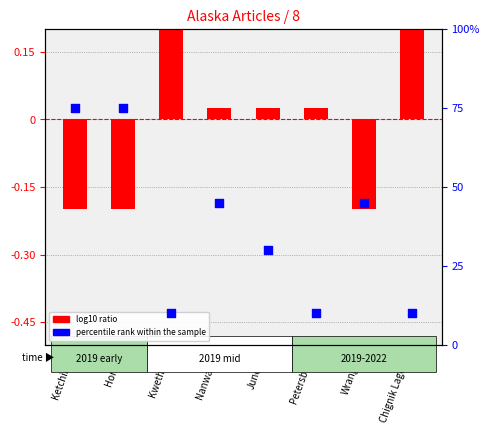

Which series contains the highest Y value?

percentile rank within the sample